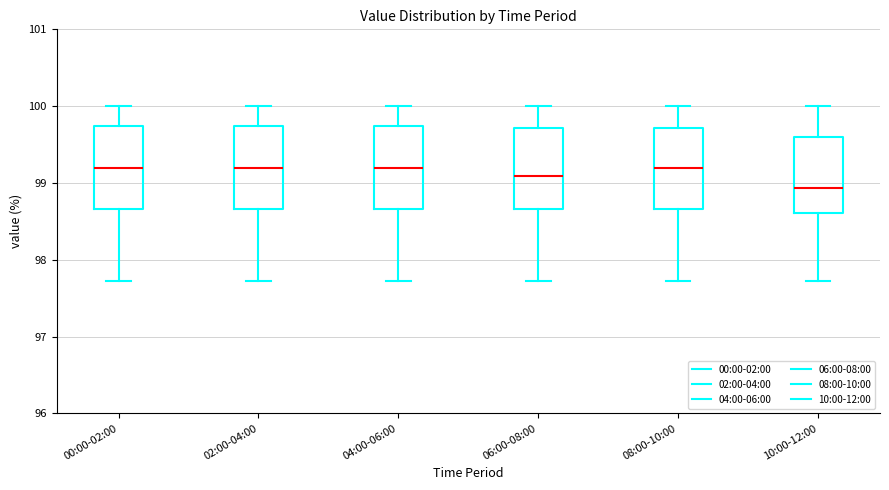

Where is the upper edge of the box for 02:00-04:00 on the y-axis? The values are not printed on the chart, so give them approximately, as read against the axis.

99.7